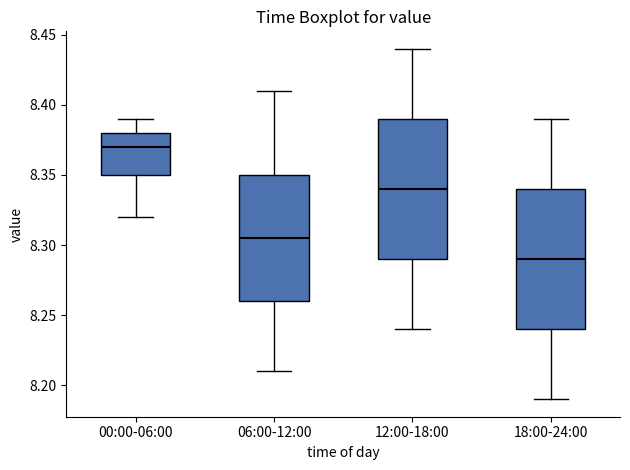

Reading left to right, read every box against the y-axis: the position of its median line, the range the box covers, and the ends of its whiskers. The values are not printed on the chart, so give them approximately, as read against the axis.

00:00-06:00: median 8.370, box 8.350 to 8.380, whiskers 8.320 to 8.390
06:00-12:00: median 8.305, box 8.260 to 8.350, whiskers 8.210 to 8.410
12:00-18:00: median 8.340, box 8.290 to 8.390, whiskers 8.240 to 8.440
18:00-24:00: median 8.290, box 8.240 to 8.340, whiskers 8.190 to 8.390